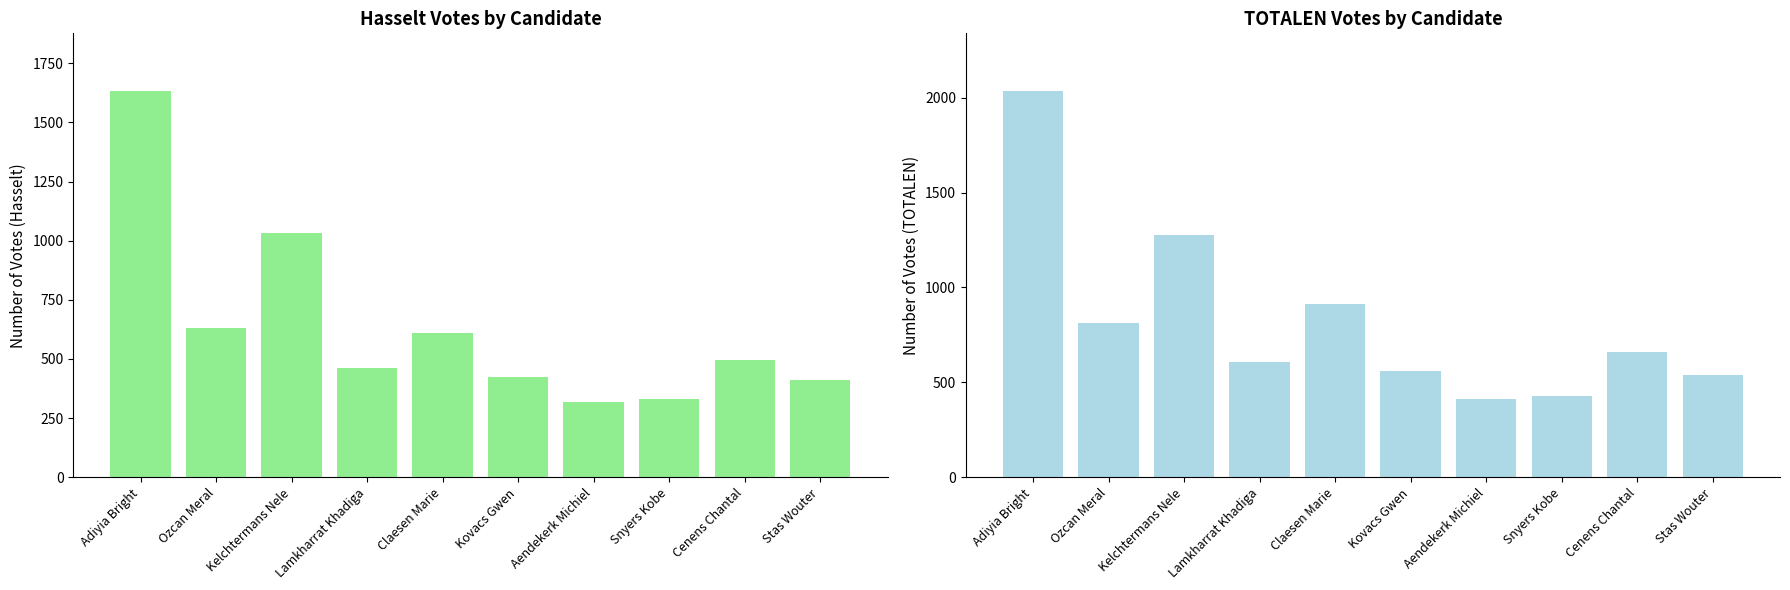

Read the Hasselt value at Adiyia Bright.

1632